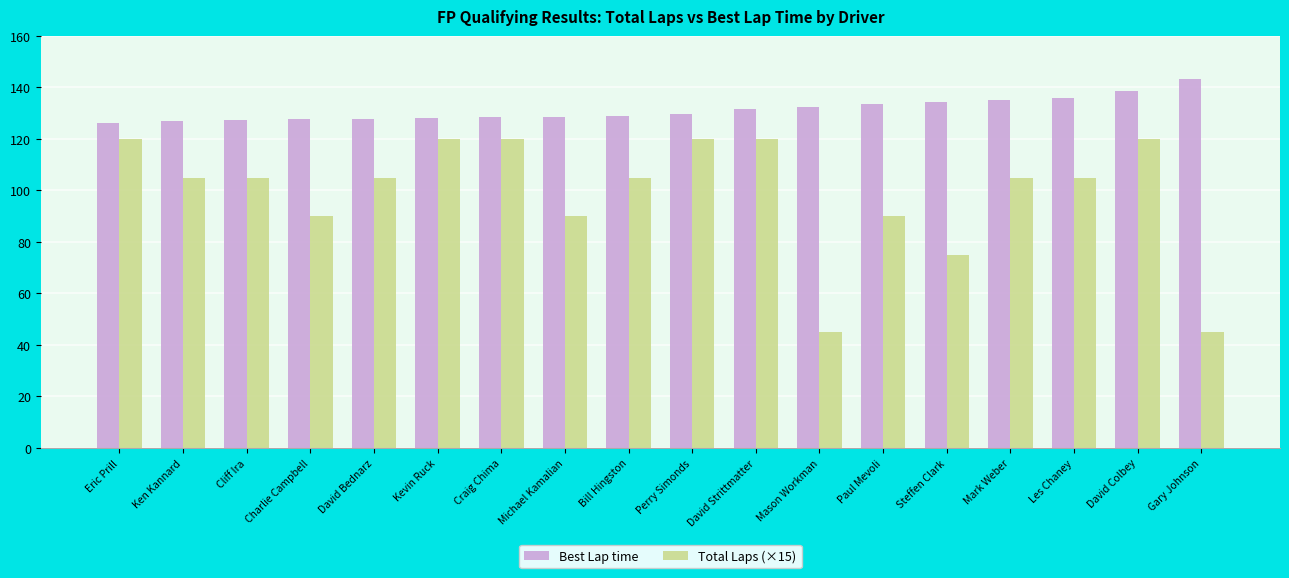

The Total Laps (×15) series shows 45.0 at Mason Workman. True or false?

True